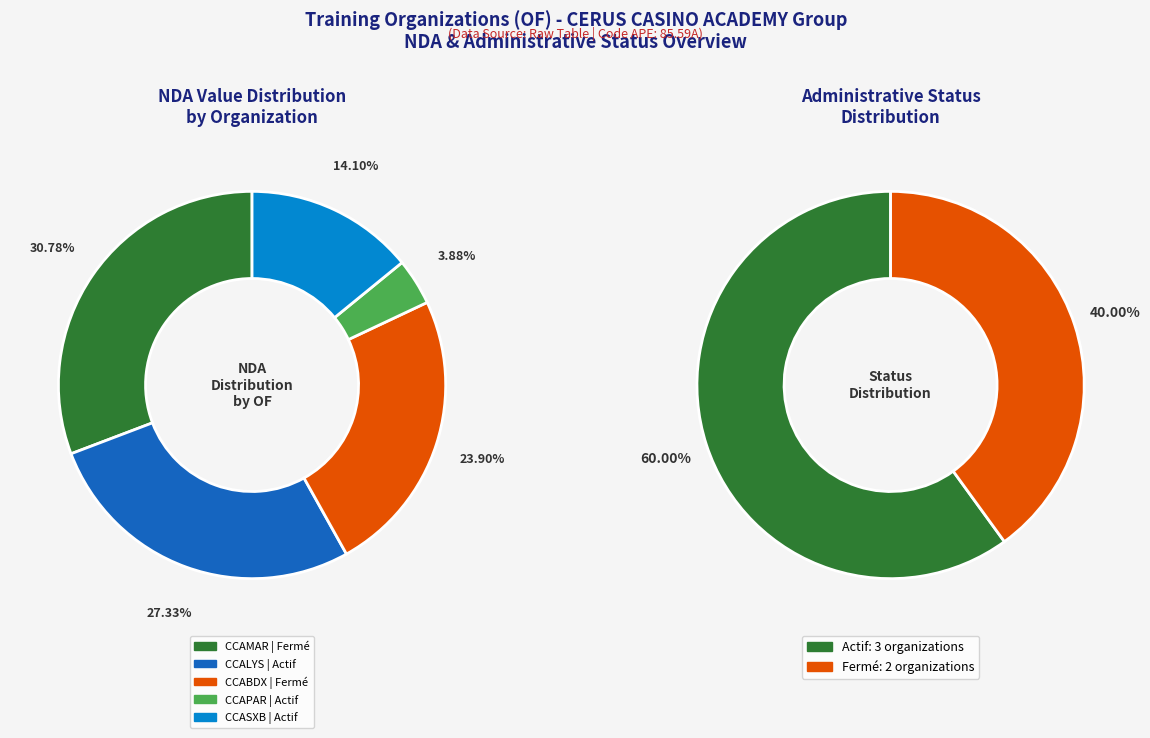

Is there a majority slice in this chart?

No